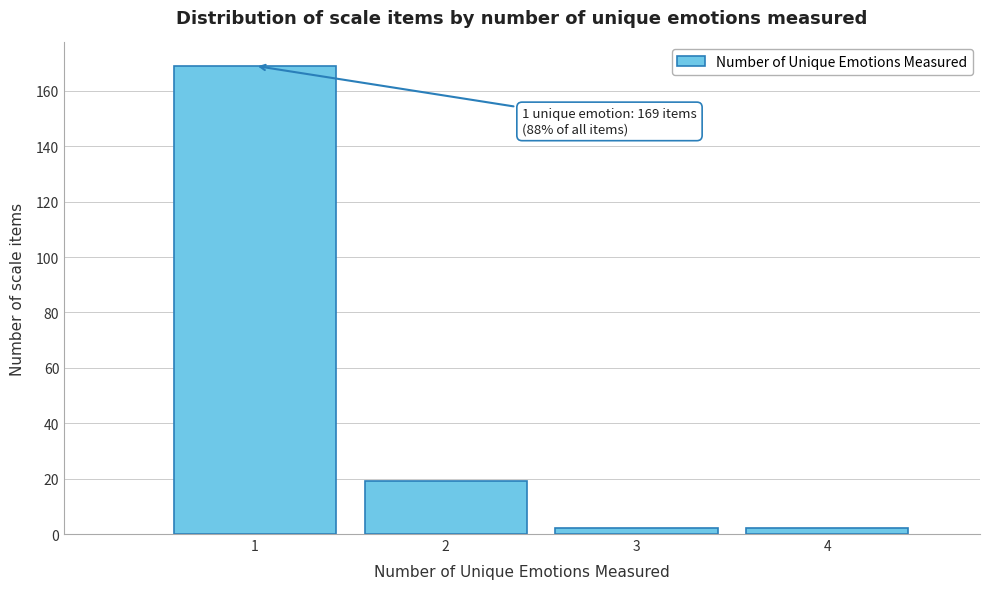

Over which range of the x-axis is the bar tallest?

0.5 to 1.5